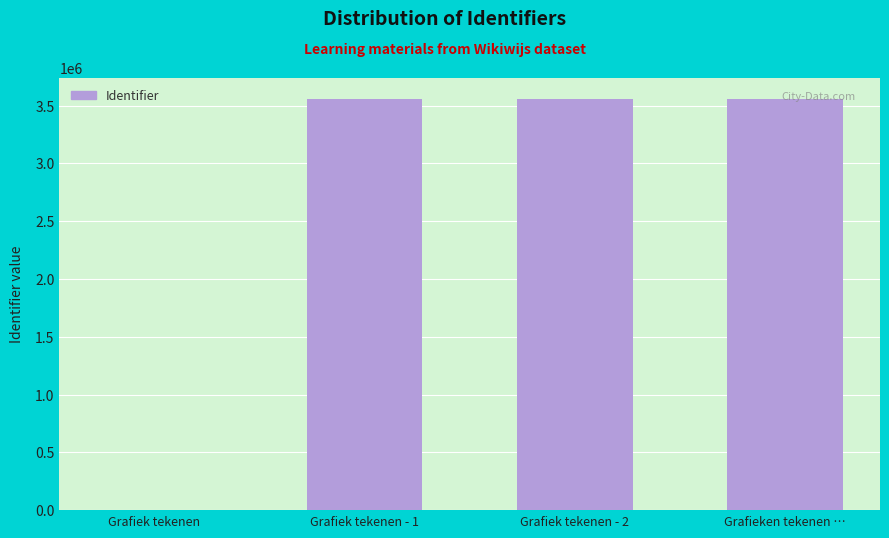

What is the ratio of the value at Grafieken tekenen … to the value at Grafiek tekenen - 2?

1.0